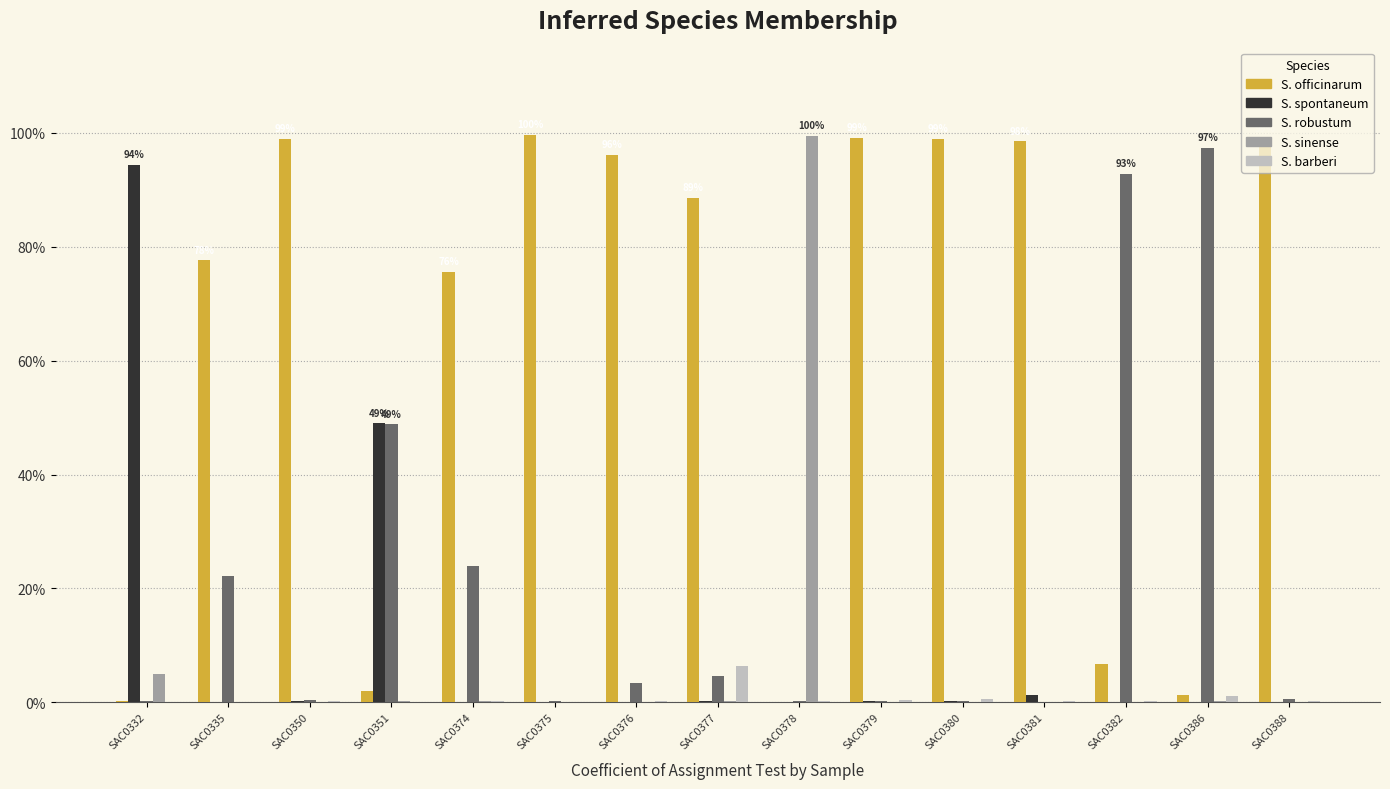

What is the average value of the S. spontaneum series?

0.1